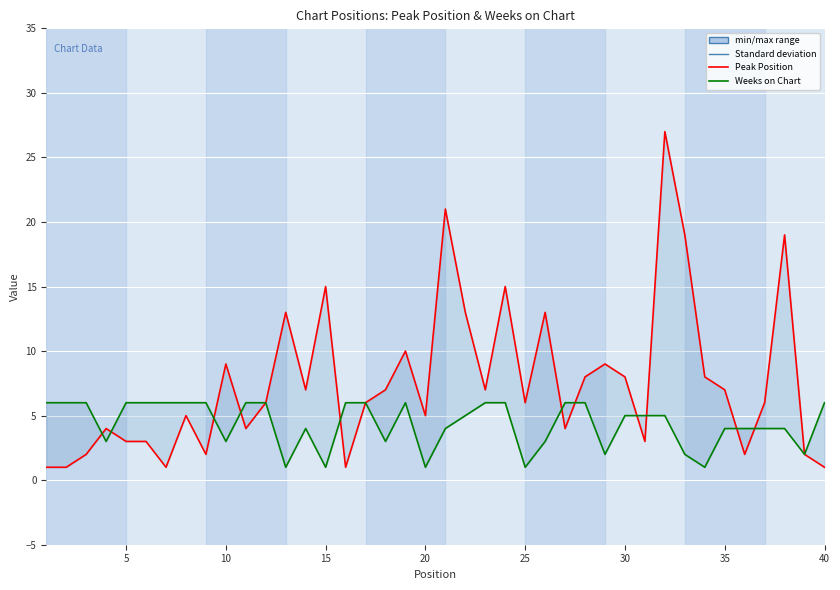

What is the sum of all Peak Position values?

303